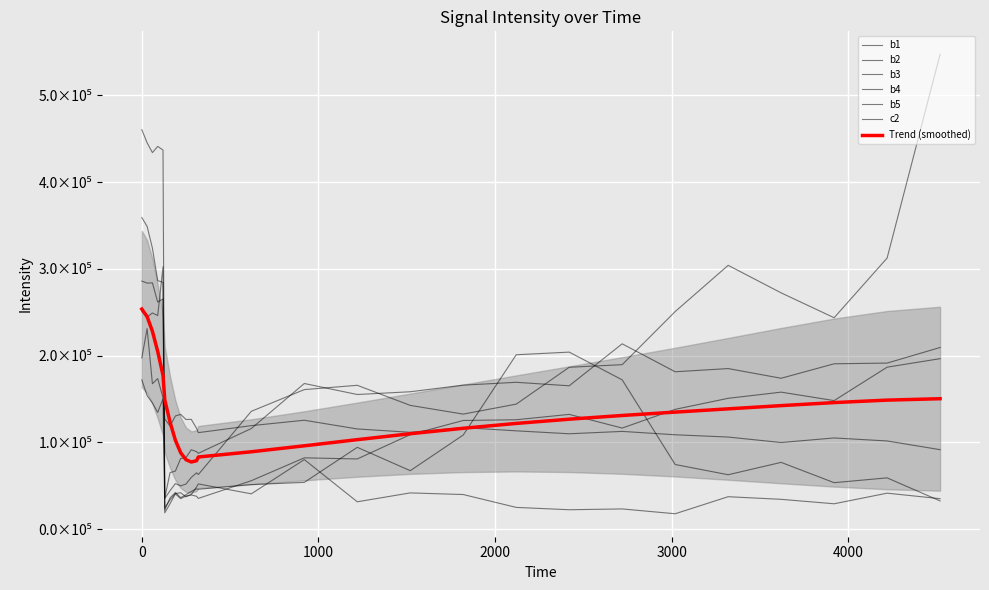

True or false: c2 and b5 cross at least once.

True